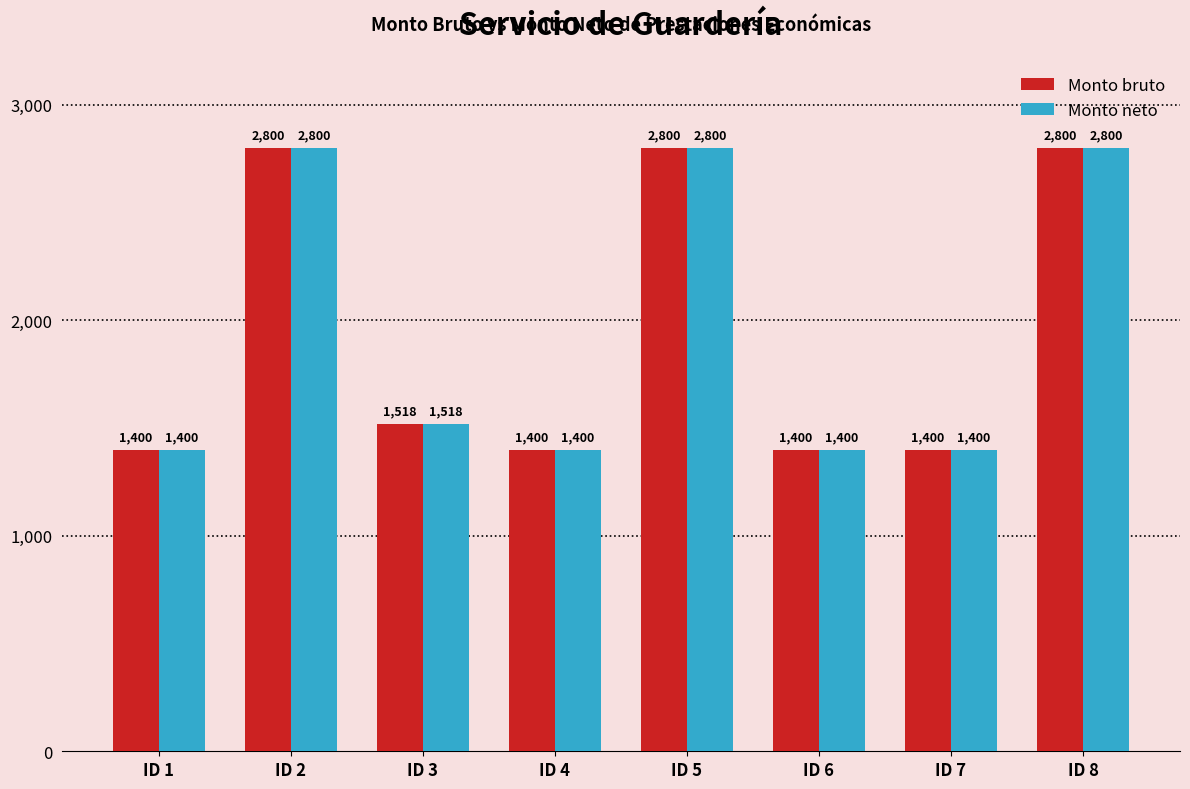

Is it true that Monto neto equals 1518 at ID 3?

True